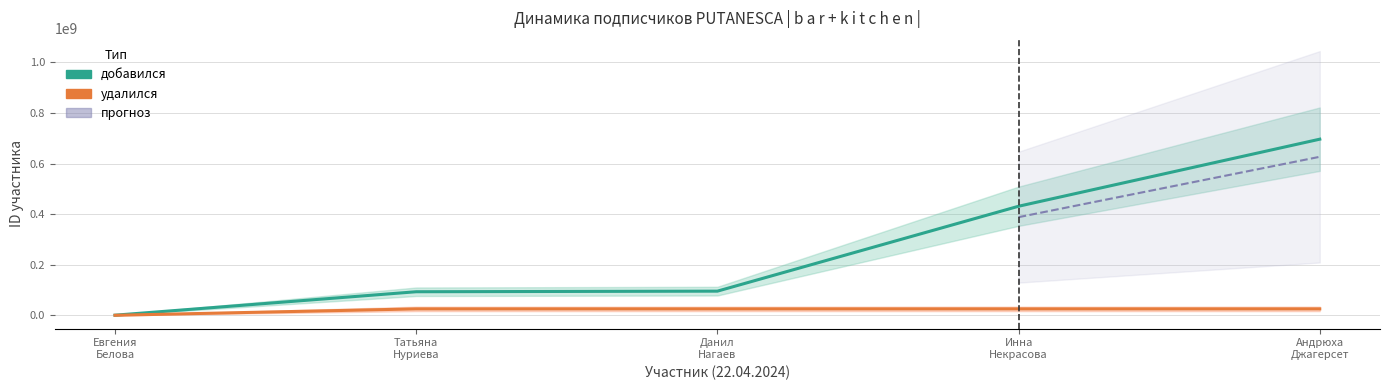

Which has a higher value, Данил
Нагаев or Татьяна
Нуриева?

Данил
Нагаев